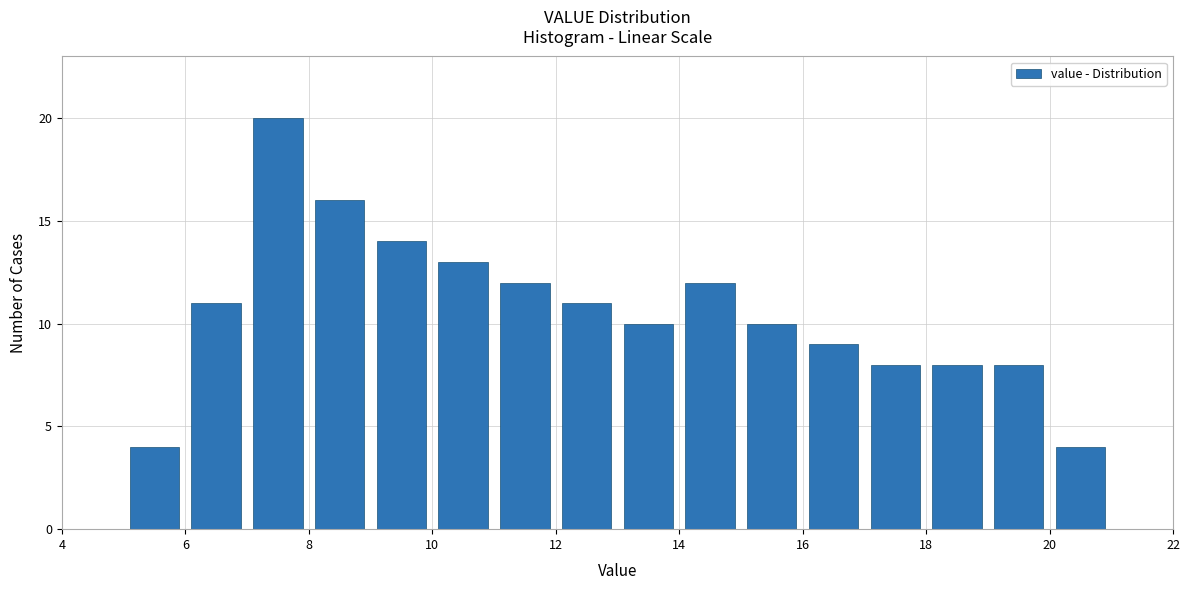

How tall is the bar that spans 11 to 12 on the x-axis? The values are not printed on the chart, so give them approximately, as read against the axis.

12